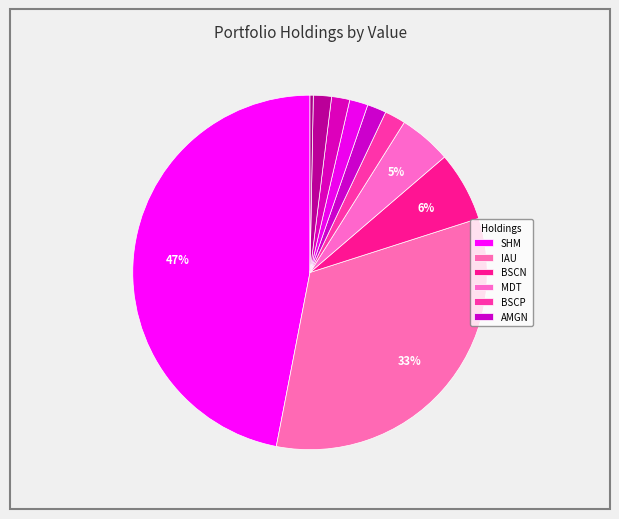

How many slices are in this pie chart?

10